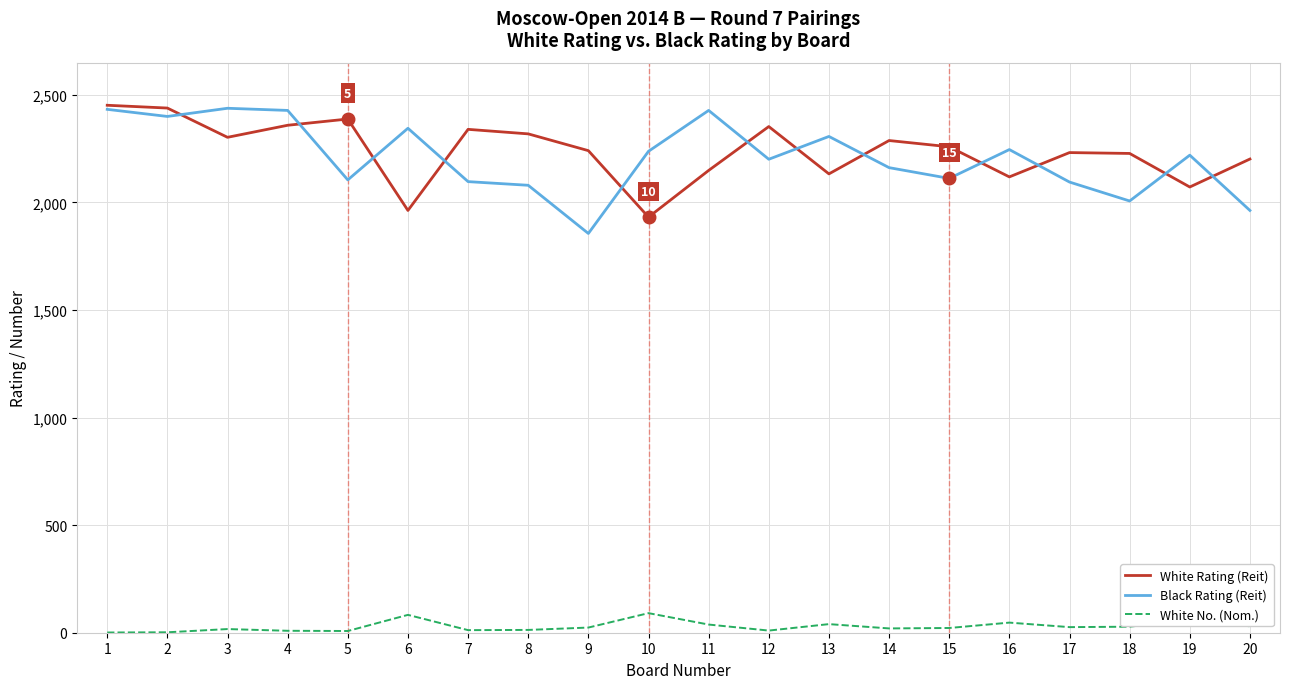

Between 6 and 18, which series saw the biggest shift?

Black Rating (Reit)